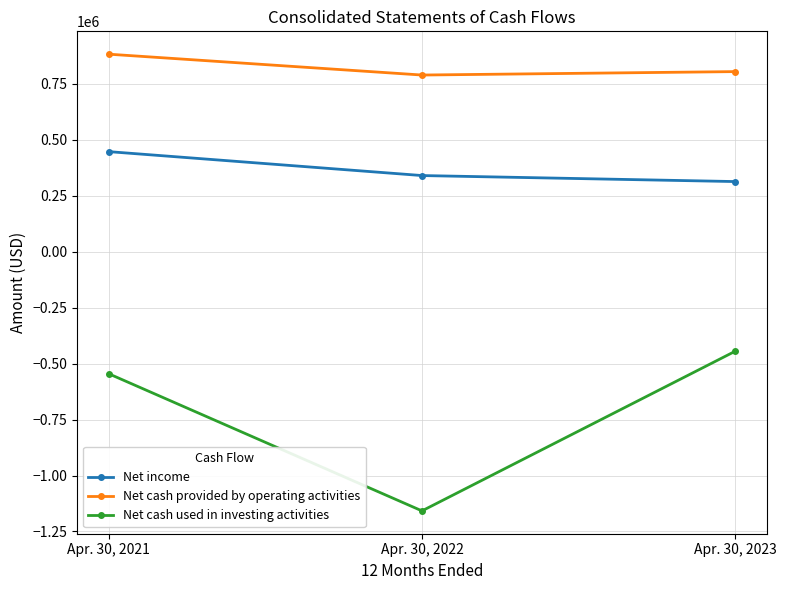

Which category has the lowest value across all series?

Apr. 30, 2022